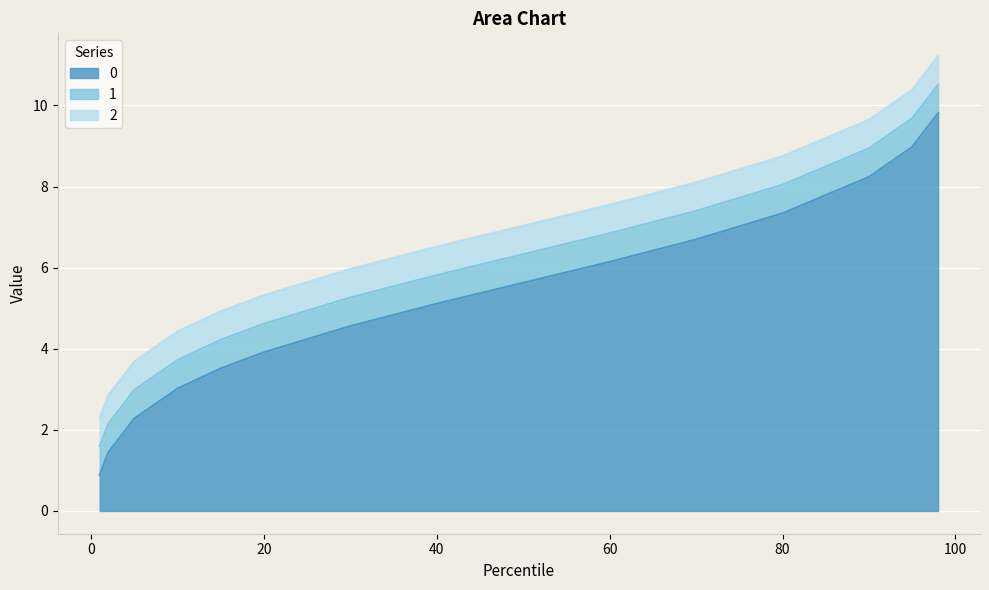

What is the spread (max minus min) of values at 1.44528391425894?

1.4